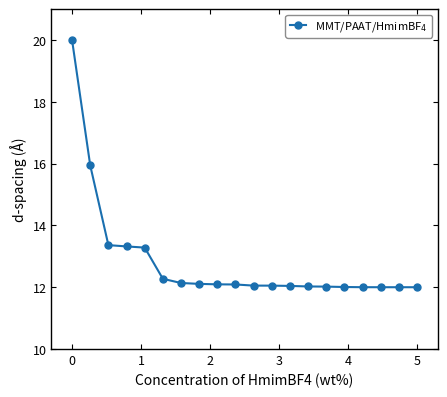

What is the difference between the maximum and minimum values?

8.0